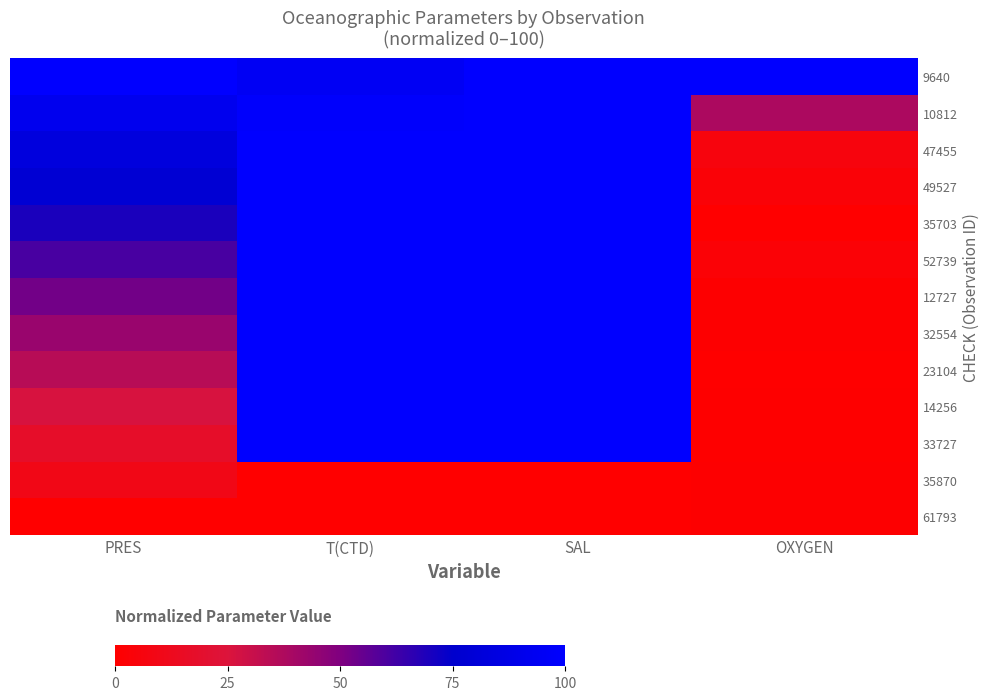

Which category has the lowest value across all series?

OXYGEN